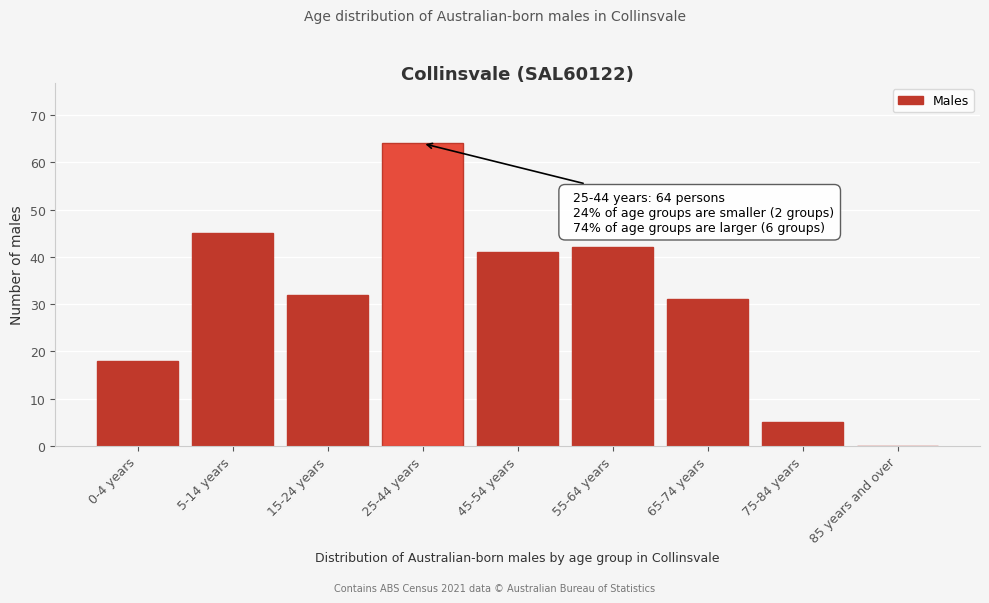

Reading left to right, what are all the values shown in this chart?

0-4 years=18	5-14 years=45	15-24 years=32	25-44 years=64	45-54 years=41	55-64 years=42	65-74 years=31	75-84 years=5	85 years and over=0